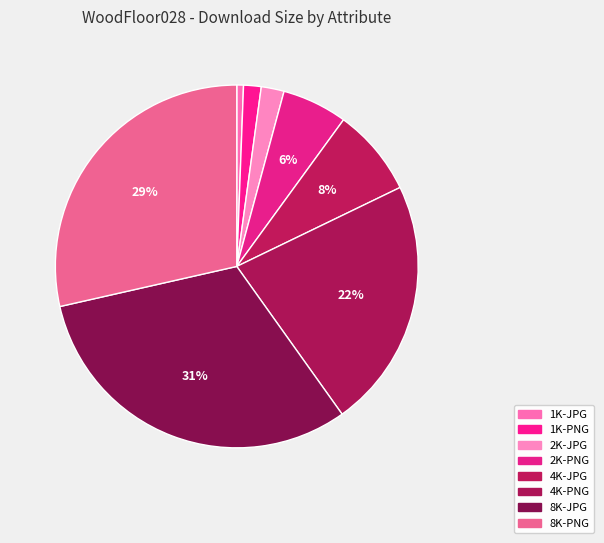

Which category has the smallest portion of the pie?

1K-JPG